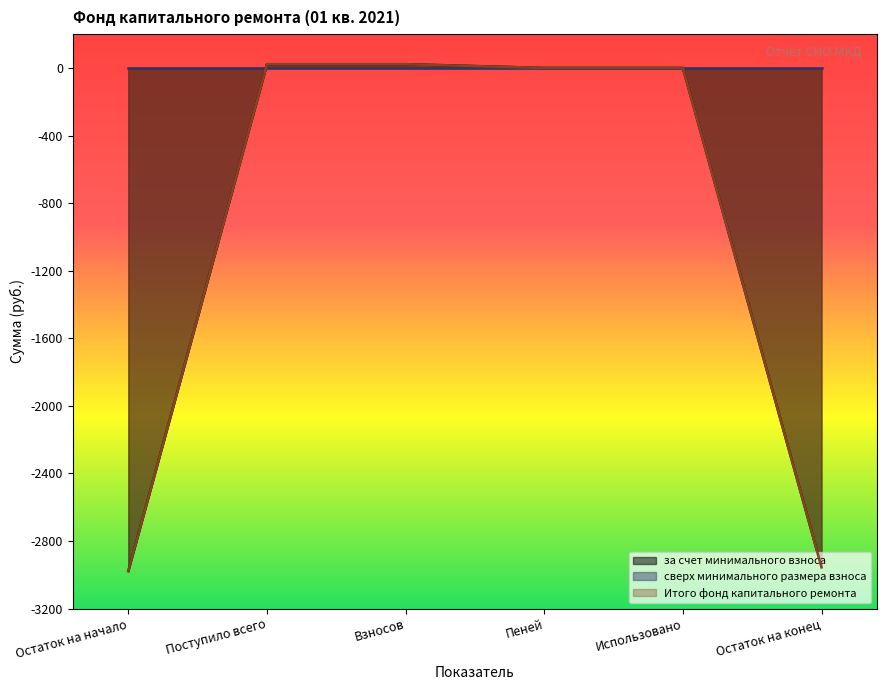

How many data points in за счет минимального взноса are above 0?

2